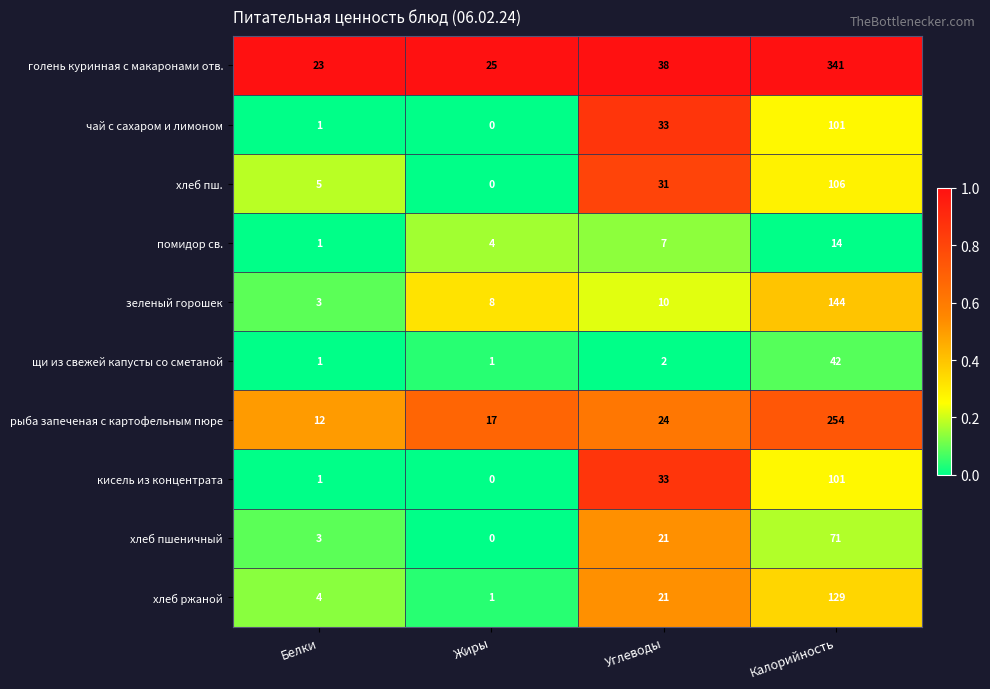

Which series has the largest range (max minus min)?

голень куринная с макаронами отв.